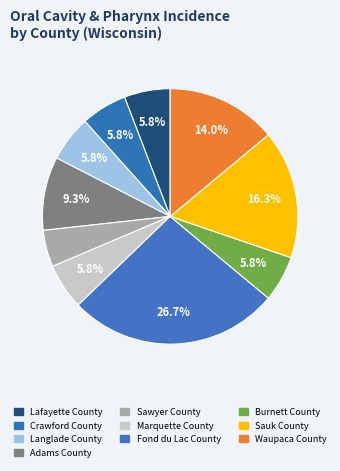

To the nearest percent, what is the average slice percentage?

10%